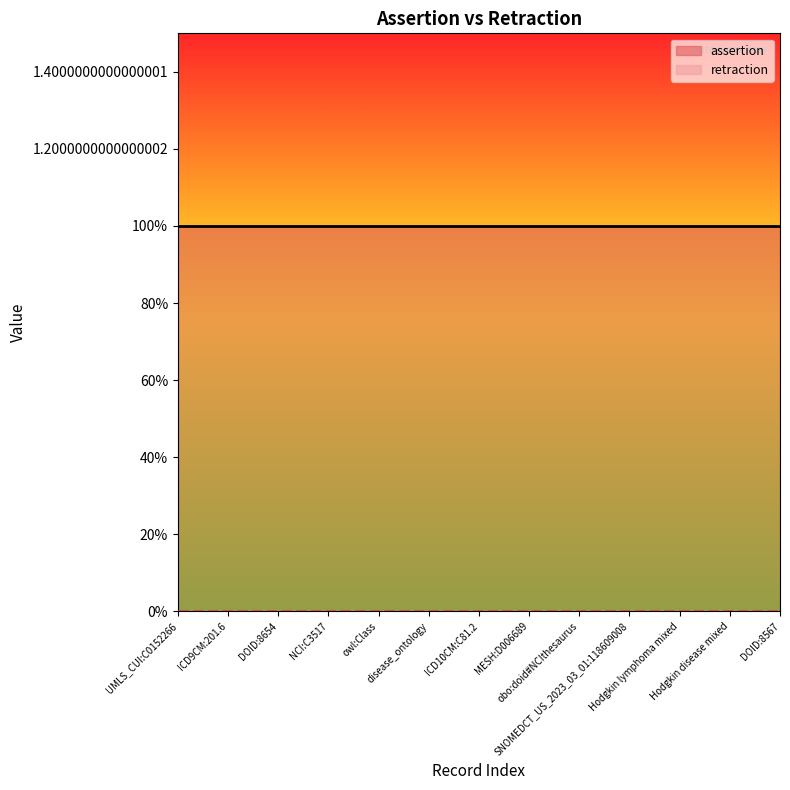

What position from the right is DOID:8567?

1